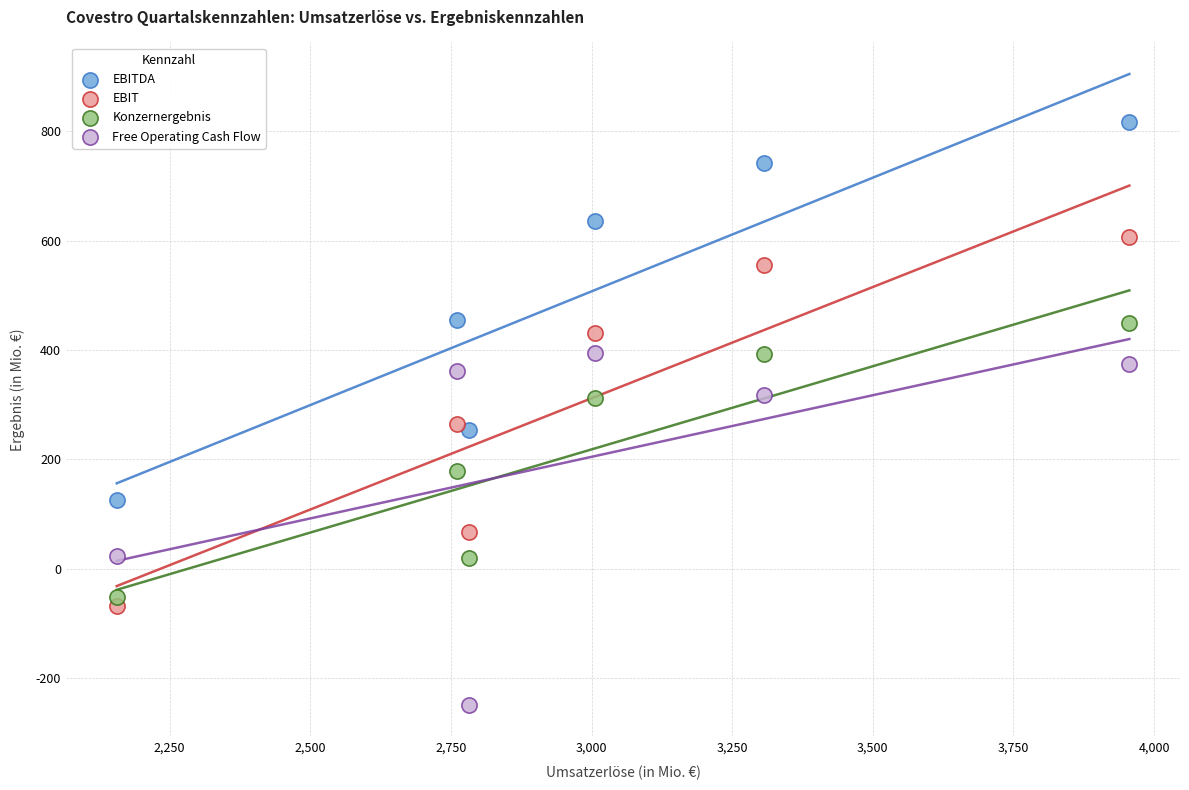

Across all data points, what is the range of X values (max minus min)?

1800